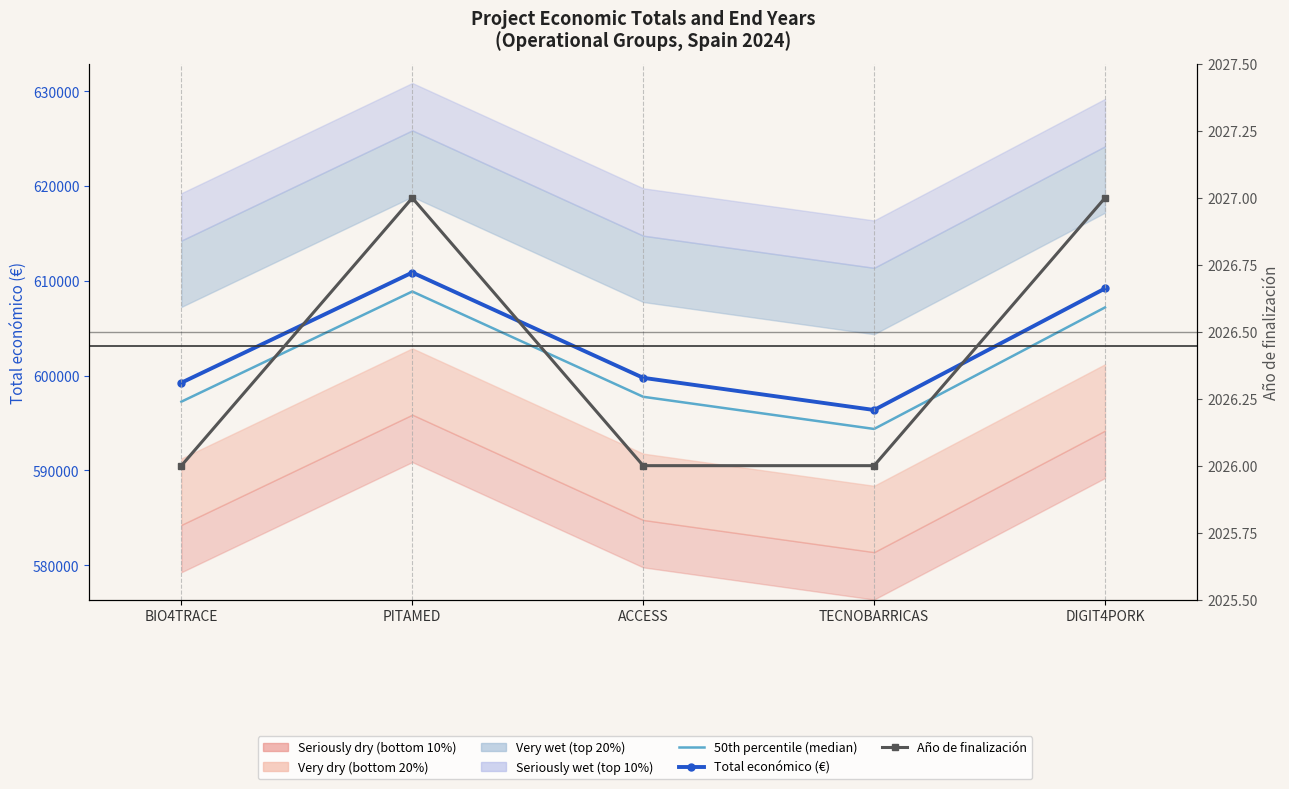

List the labels in order of 50th percentile (median) value, largest first.

PITAMED, DIGIT4PORK, ACCESS, BIO4TRACE, TECNOBARRICAS